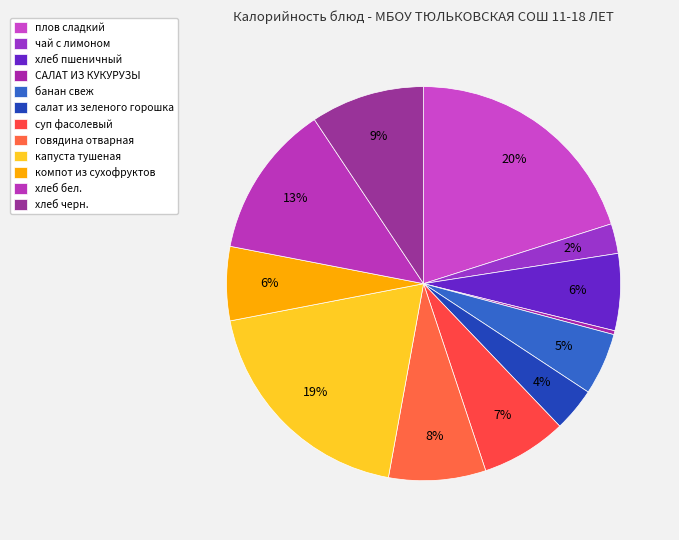

What portion of the pie excludes капуста тушеная?

80.9%